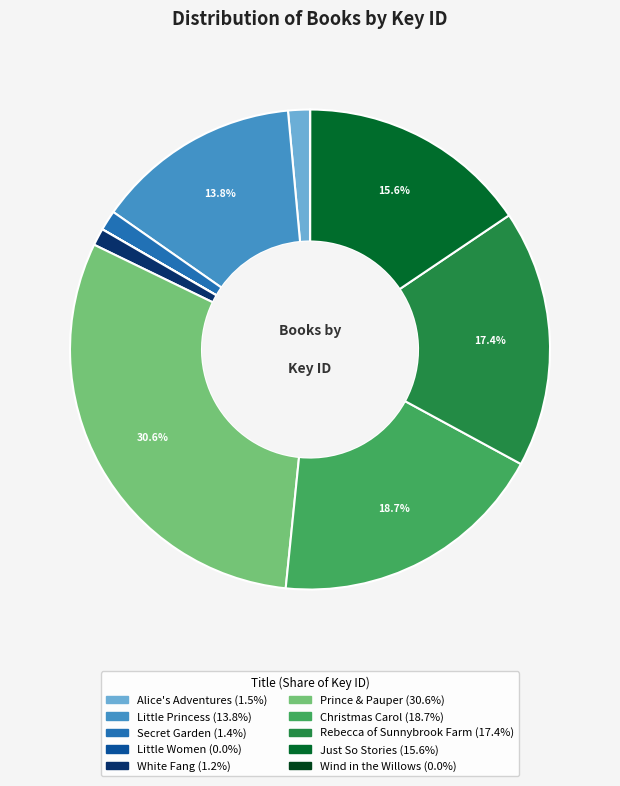

Is there a majority slice in this chart?

No